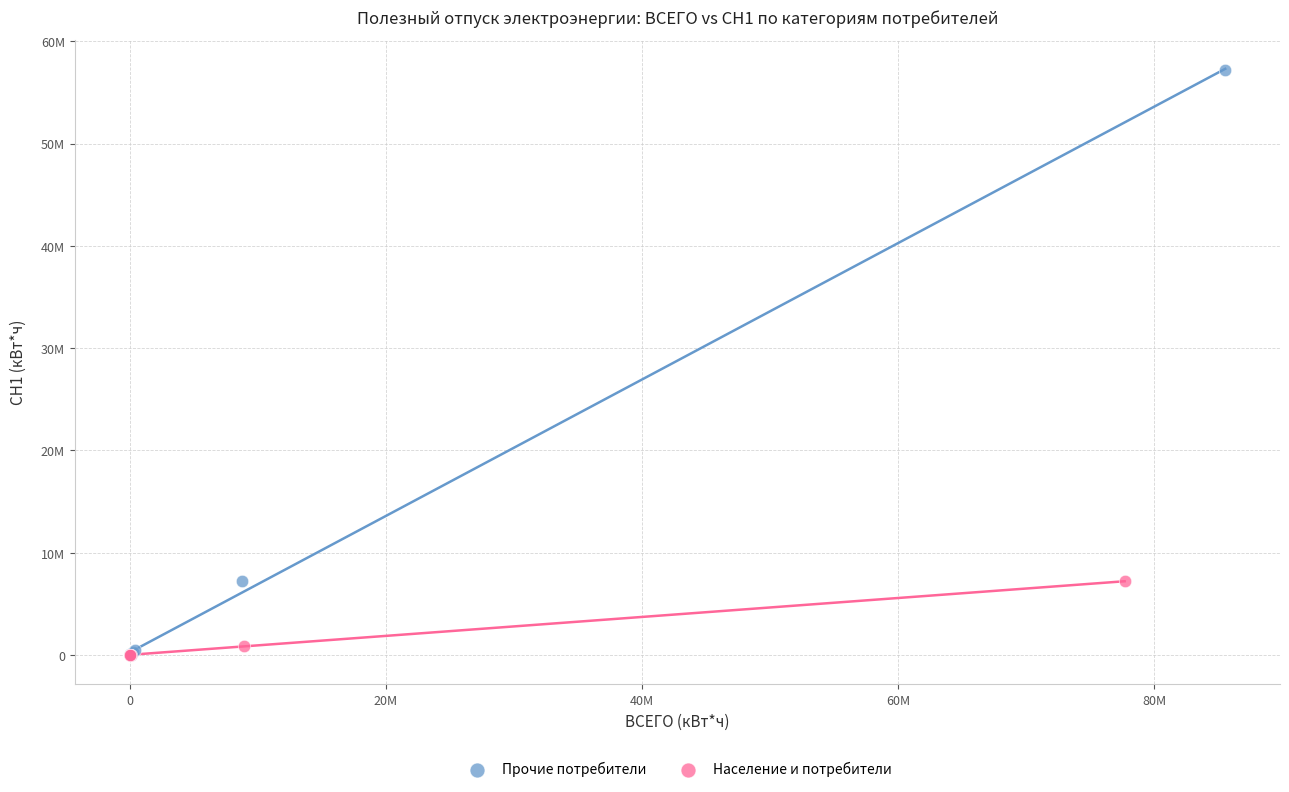

What are all the series names shown in the legend?

Прочие потребители, Население и потребители